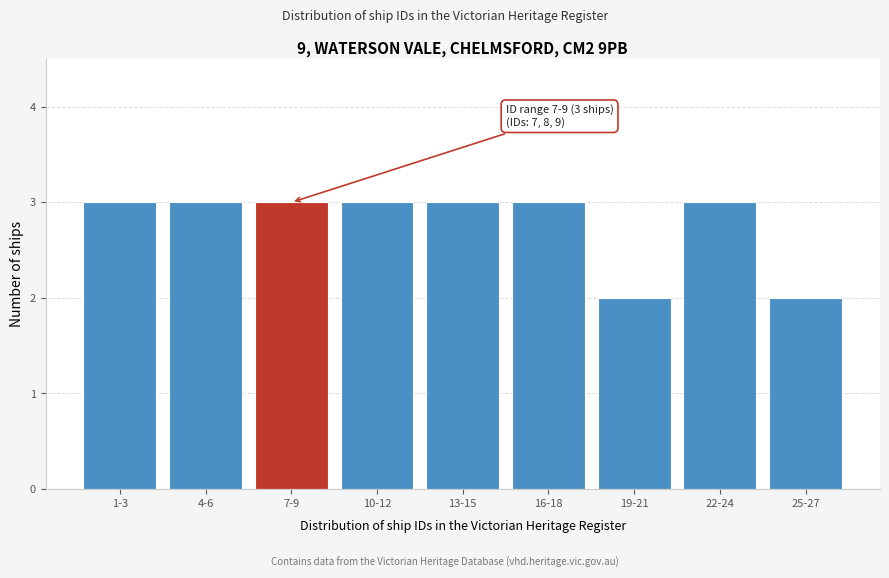

Reading left to right, list all the values displayed in this chart.

3	3	3	3	3	3	2	3	2